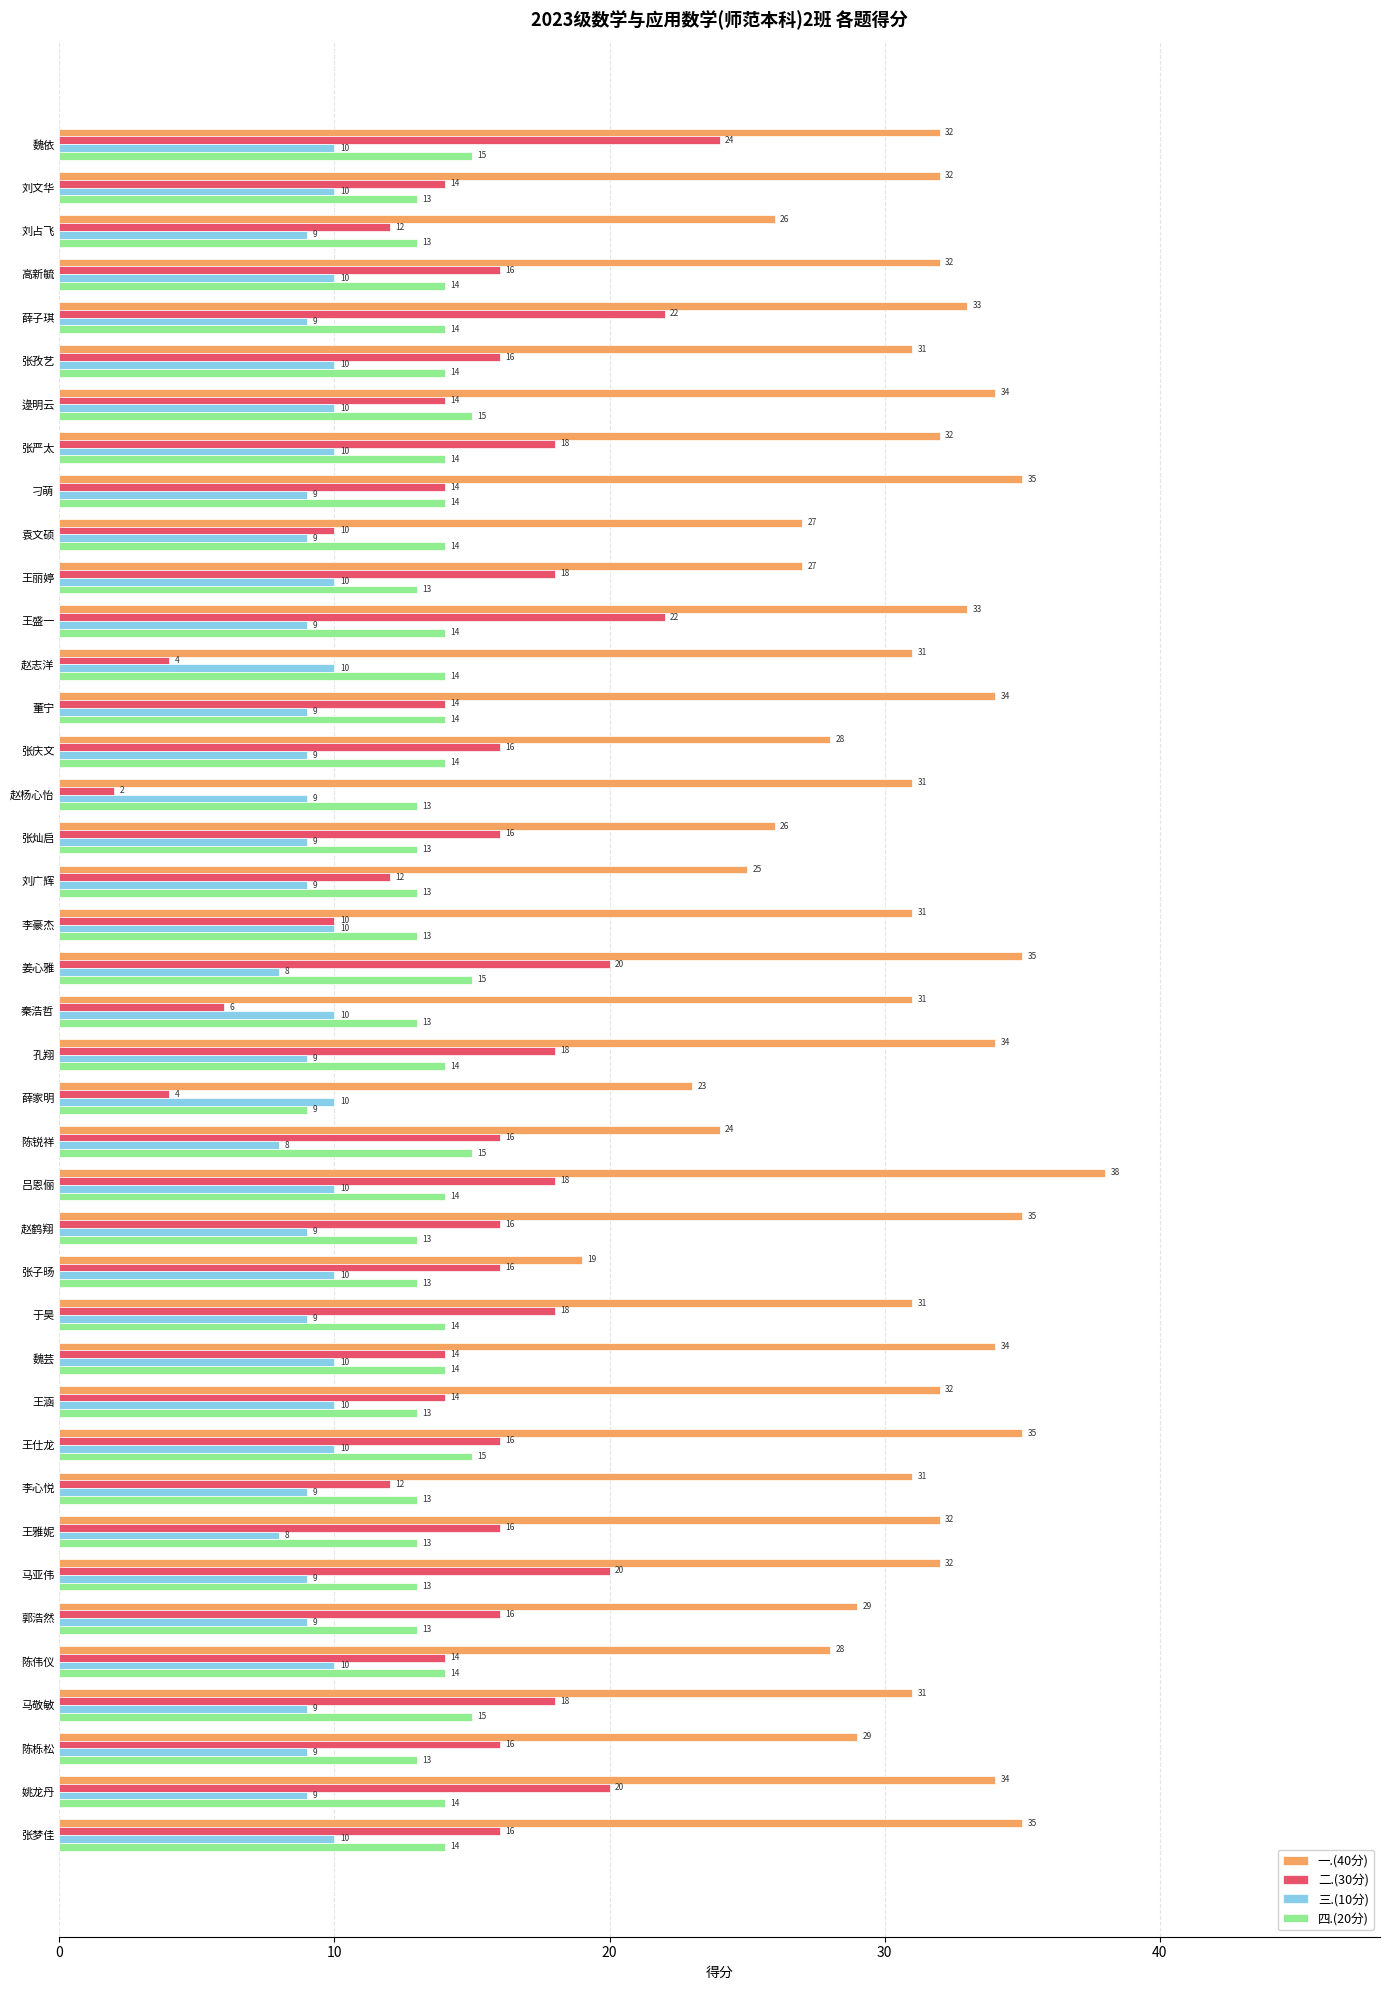

Between 刘广辉 and 马亚伟, which series saw the biggest shift?

二.(30分)